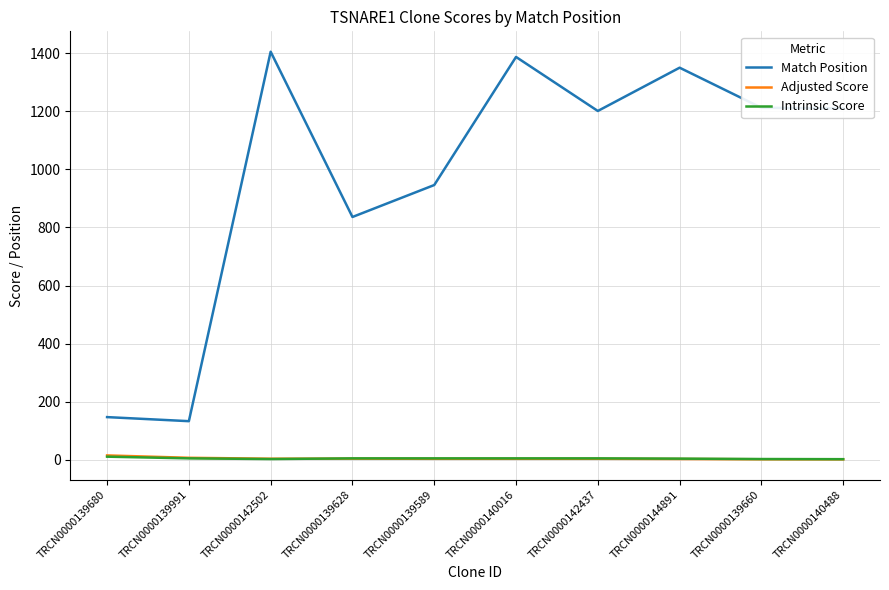

What is the difference between the Adjusted Score values at TRCN0000140016 and TRCN0000139991?

3.5